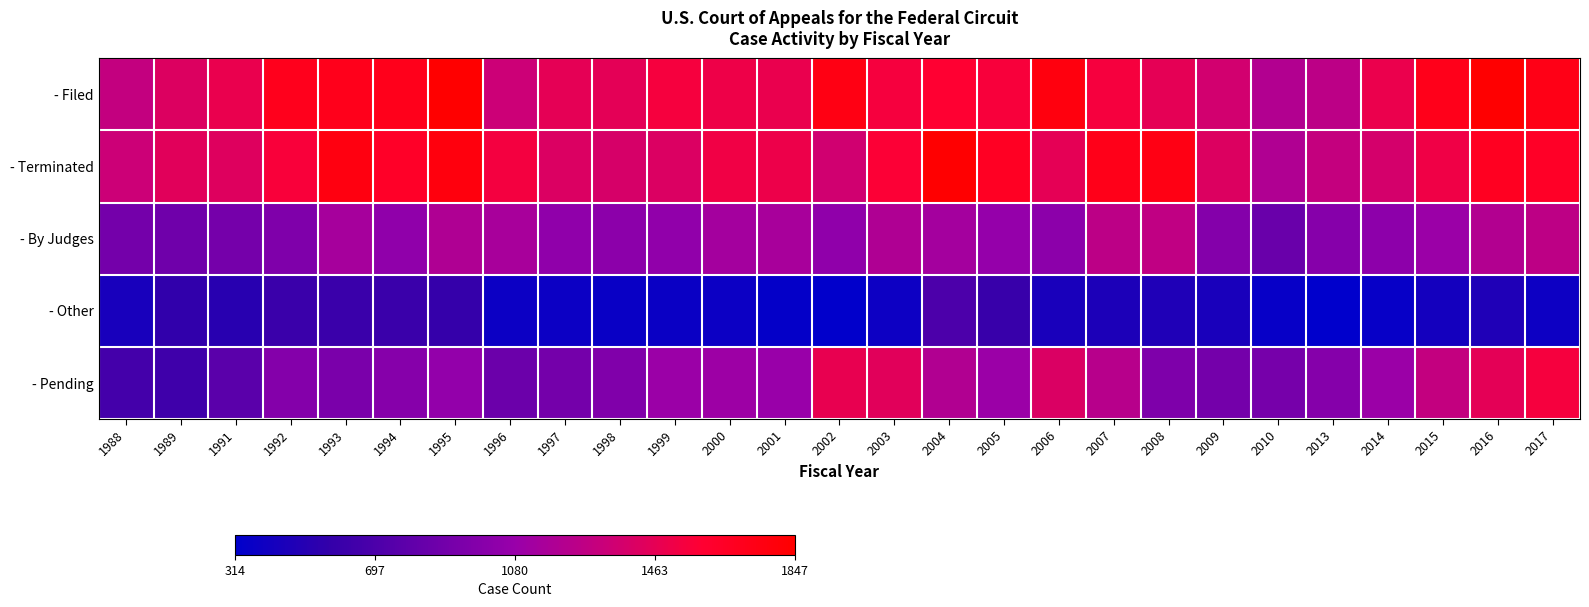

Which series has the largest total across all categories?

- Filed